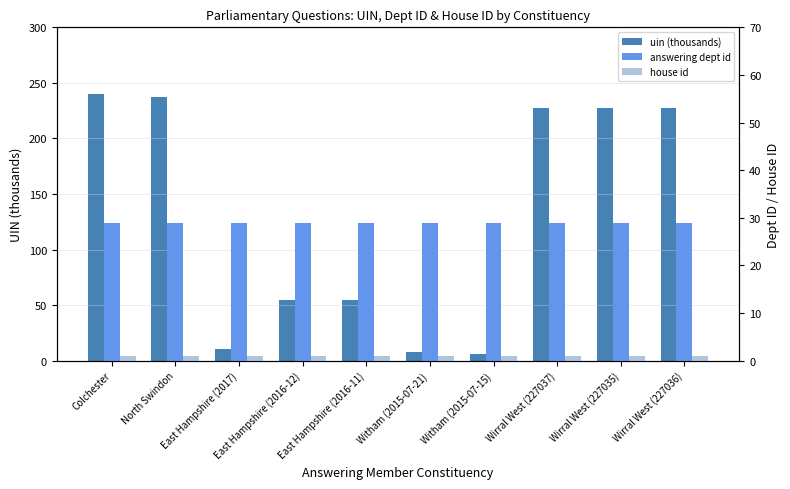

What are all the series names shown in the legend?

uin (thousands), answering dept id, house id